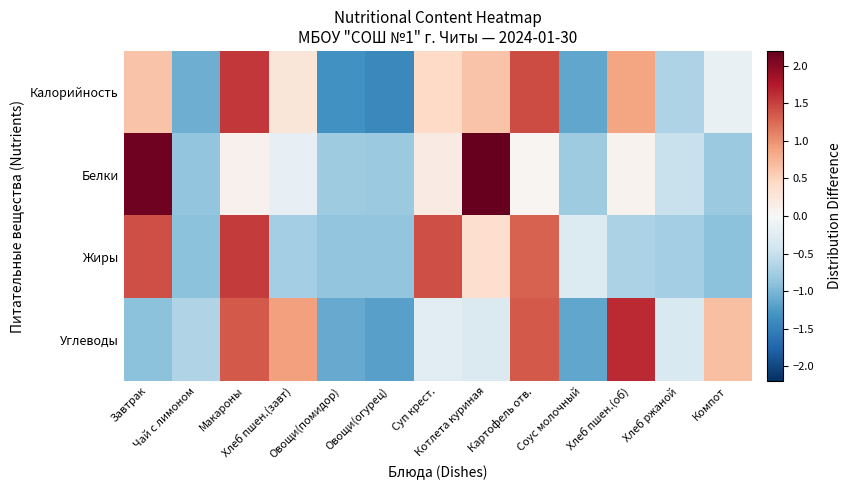

What is the minimum value shown in the chart?

-1.4